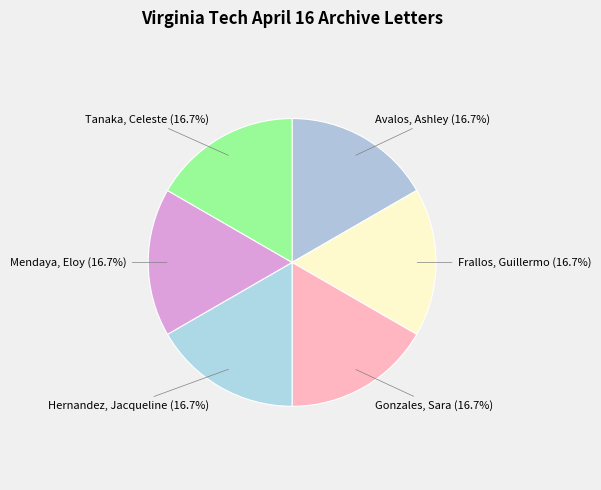

How many slices are in this pie chart?

6